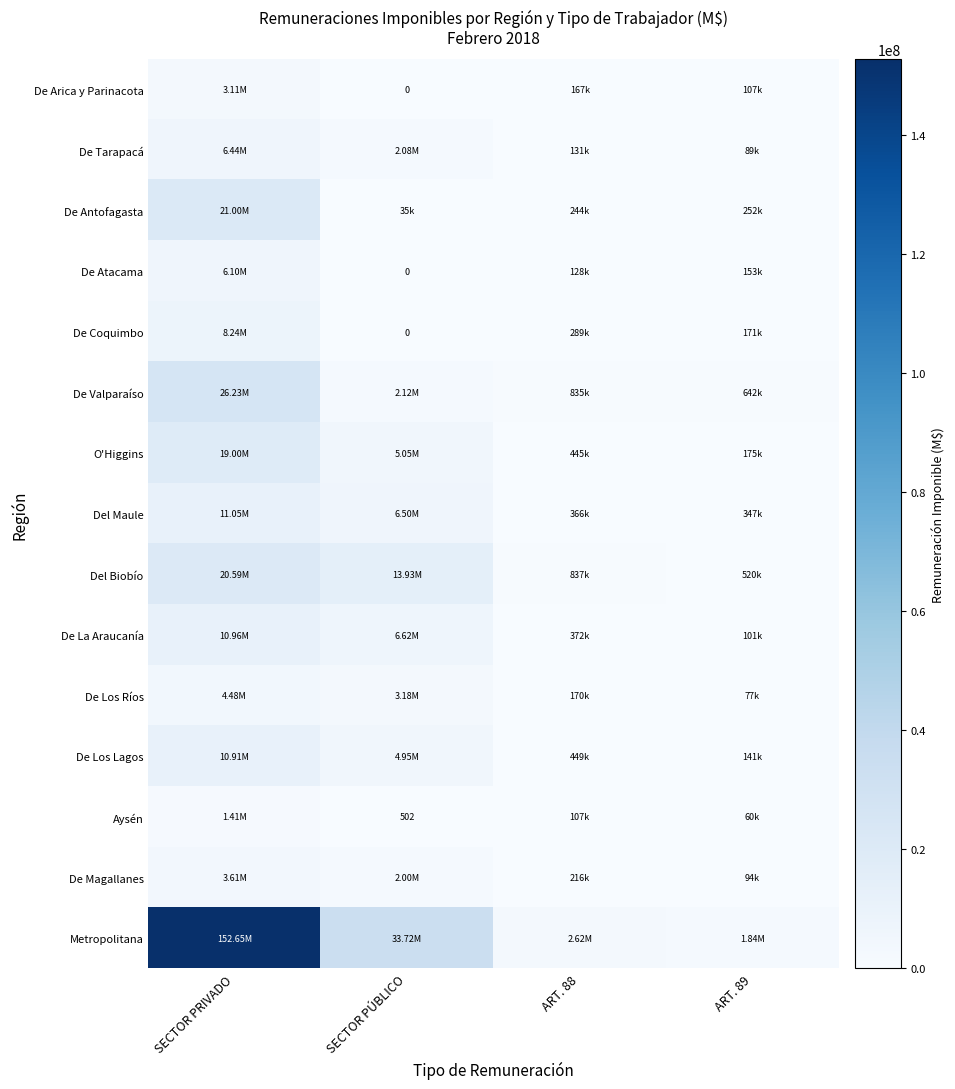

What is the average value of the De Los Ríos series?

1976935.7